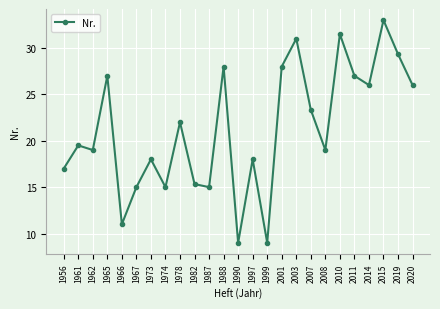

Read the value at 2020.

26.0